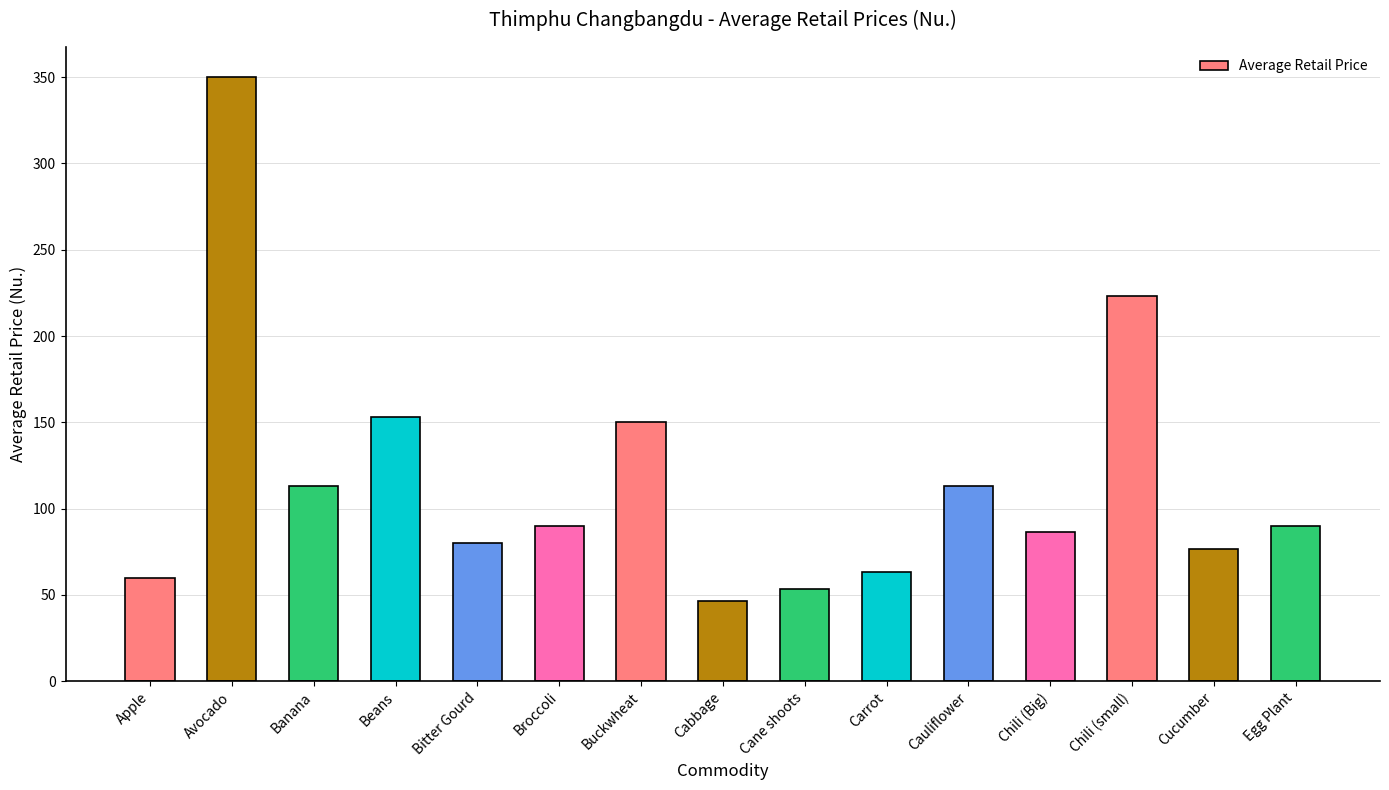

What is the maximum value shown in the chart?

350.0